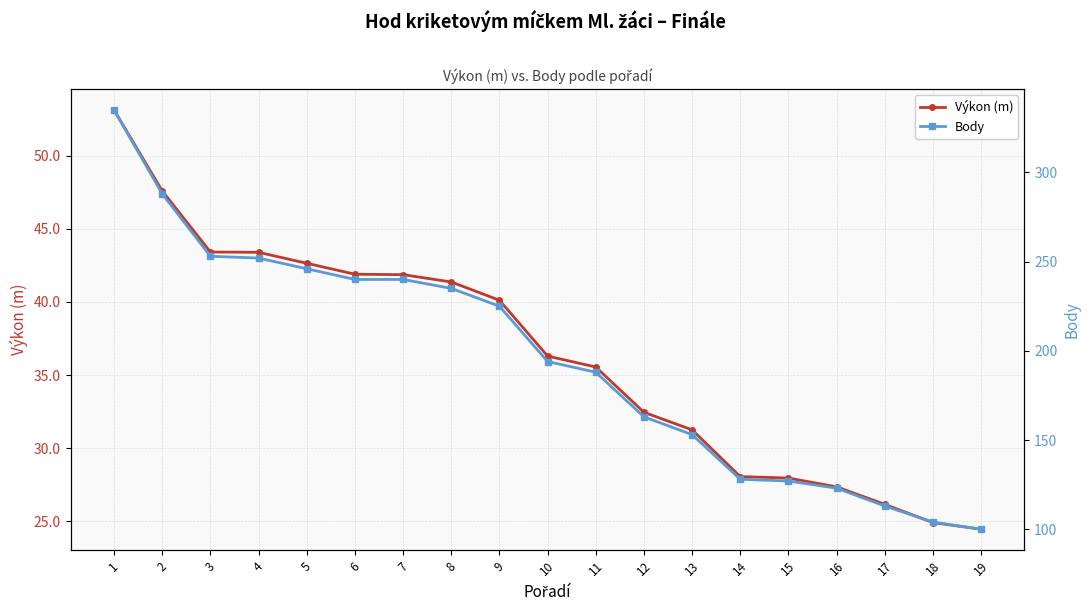

True or false: Body has a value of 128.0 at 14.

True